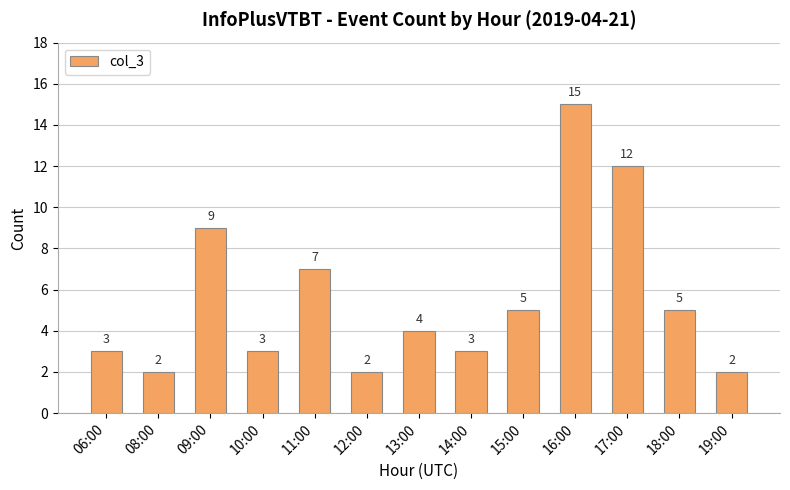

What is the change in value from 13:00 to 17:00?

+8